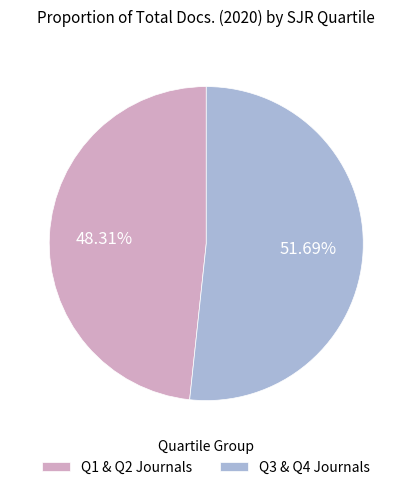

Which has a higher value, Q1 & Q2 Journals or Q3 & Q4 Journals?

Q3 & Q4 Journals